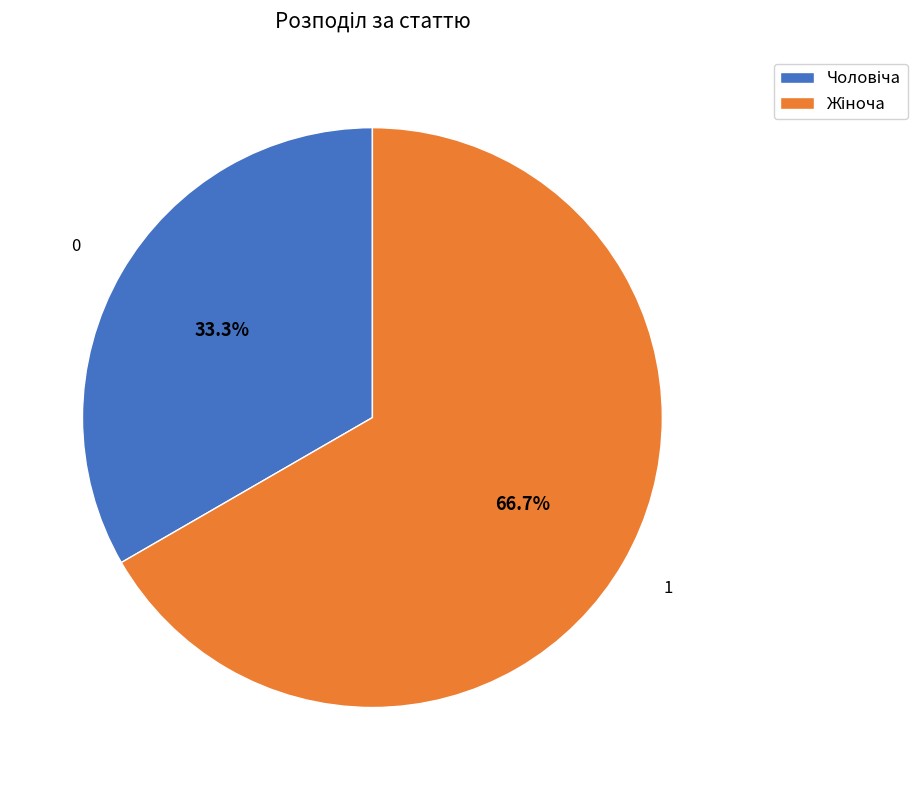

Does any single category account for the majority?

Yes